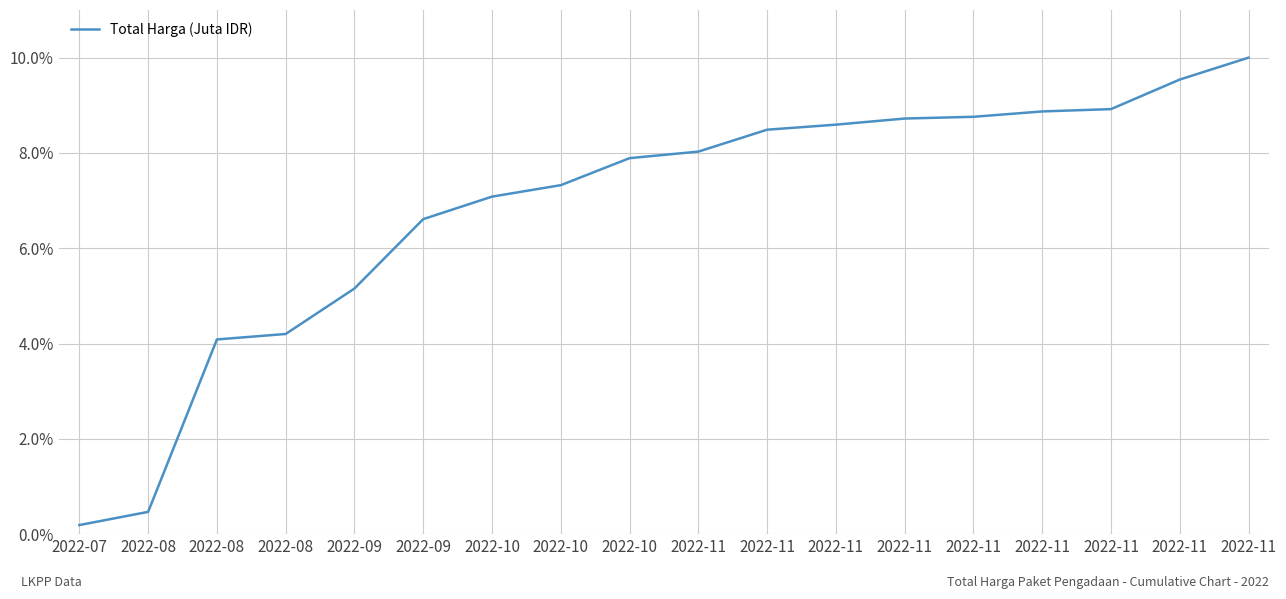

Does the chart have visible grid lines?

Yes